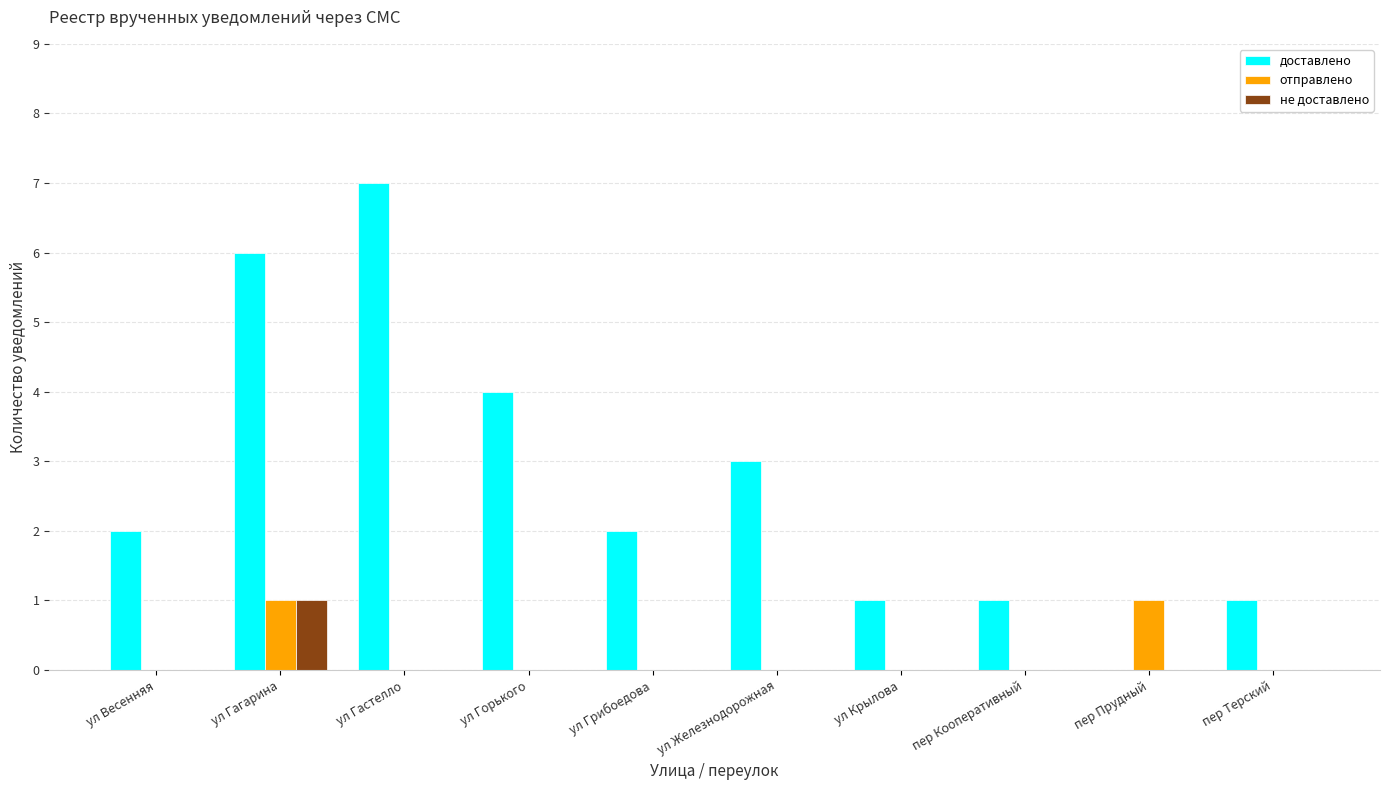

Reading left to right, transcribe all the data shown in this chart.

доставлено: 2	6	7	4	2	3	1	1	0	1
отправлено: 0	1	0	0	0	0	0	0	1	0
не доставлено: 0	1	0	0	0	0	0	0	0	0